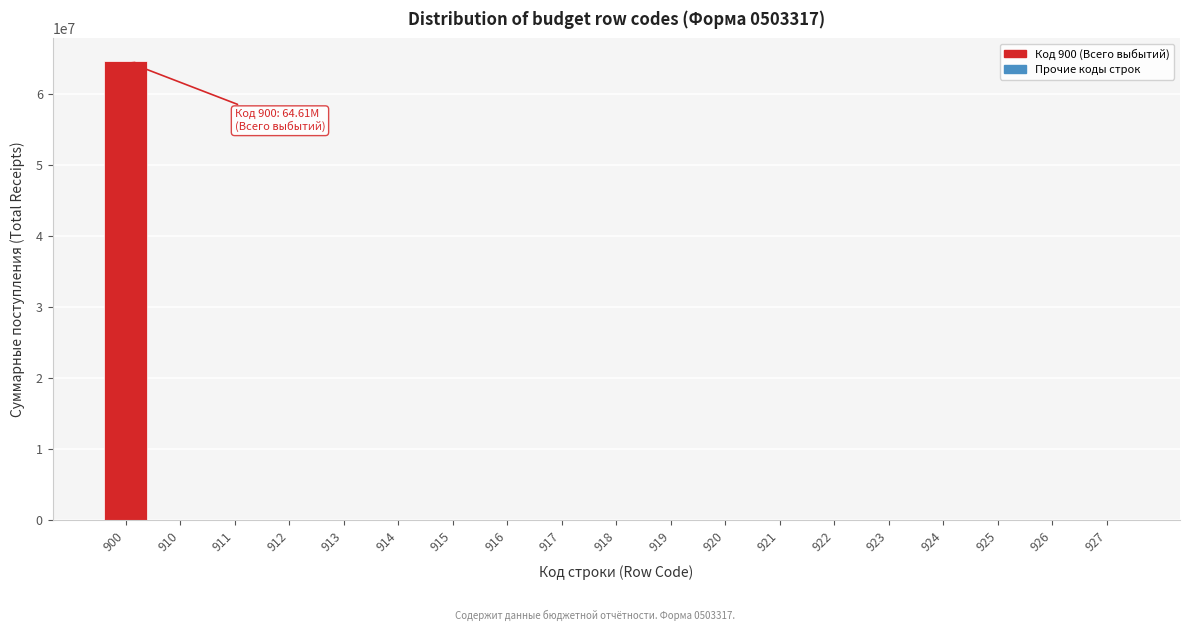

Reading left to right, list all the values displayed in this chart.

900=64612523.1	910=0.0	911=0.0	912=0.0	913=0.0	914=0.0	915=0.0	916=0.0	917=0.0	918=0.0	919=0.0	920=0.0	921=0.0	922=0.0	923=0.0	924=0.0	925=0.0	926=0.0	927=0.0